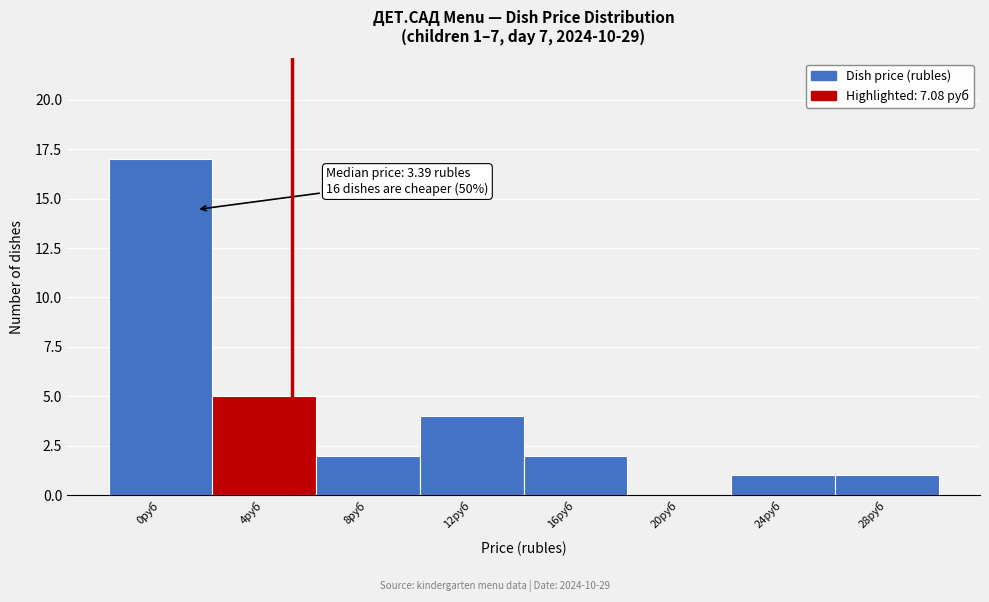

Reading left to right, what are all the values shown in this chart?

0руб=17	4руб=5	8руб=2	12руб=4	16руб=2	20руб=0	24руб=1	28руб=1